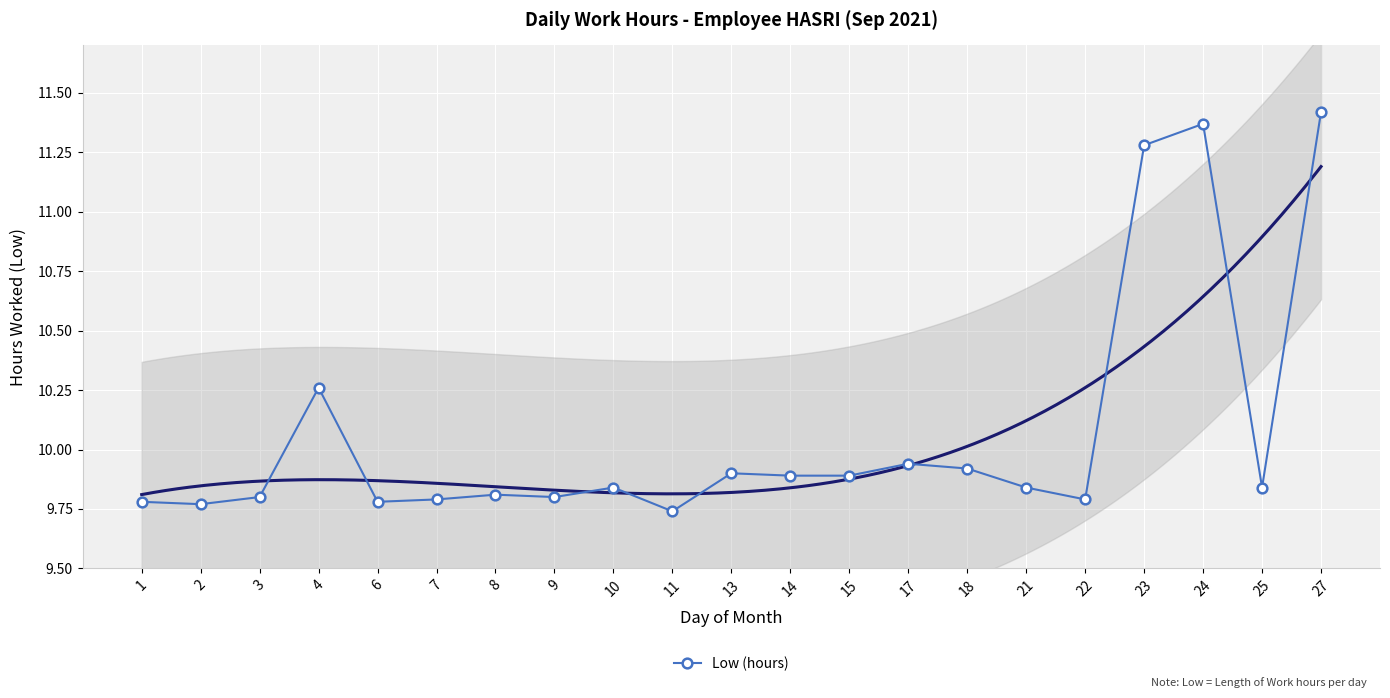

Rank the categories by value from lowest to highest.

11, 2, 1, 6, 7, 22, 3, 9, 8, 10, 21, 25, 14, 15, 13, 18, 17, 4, 23, 24, 27